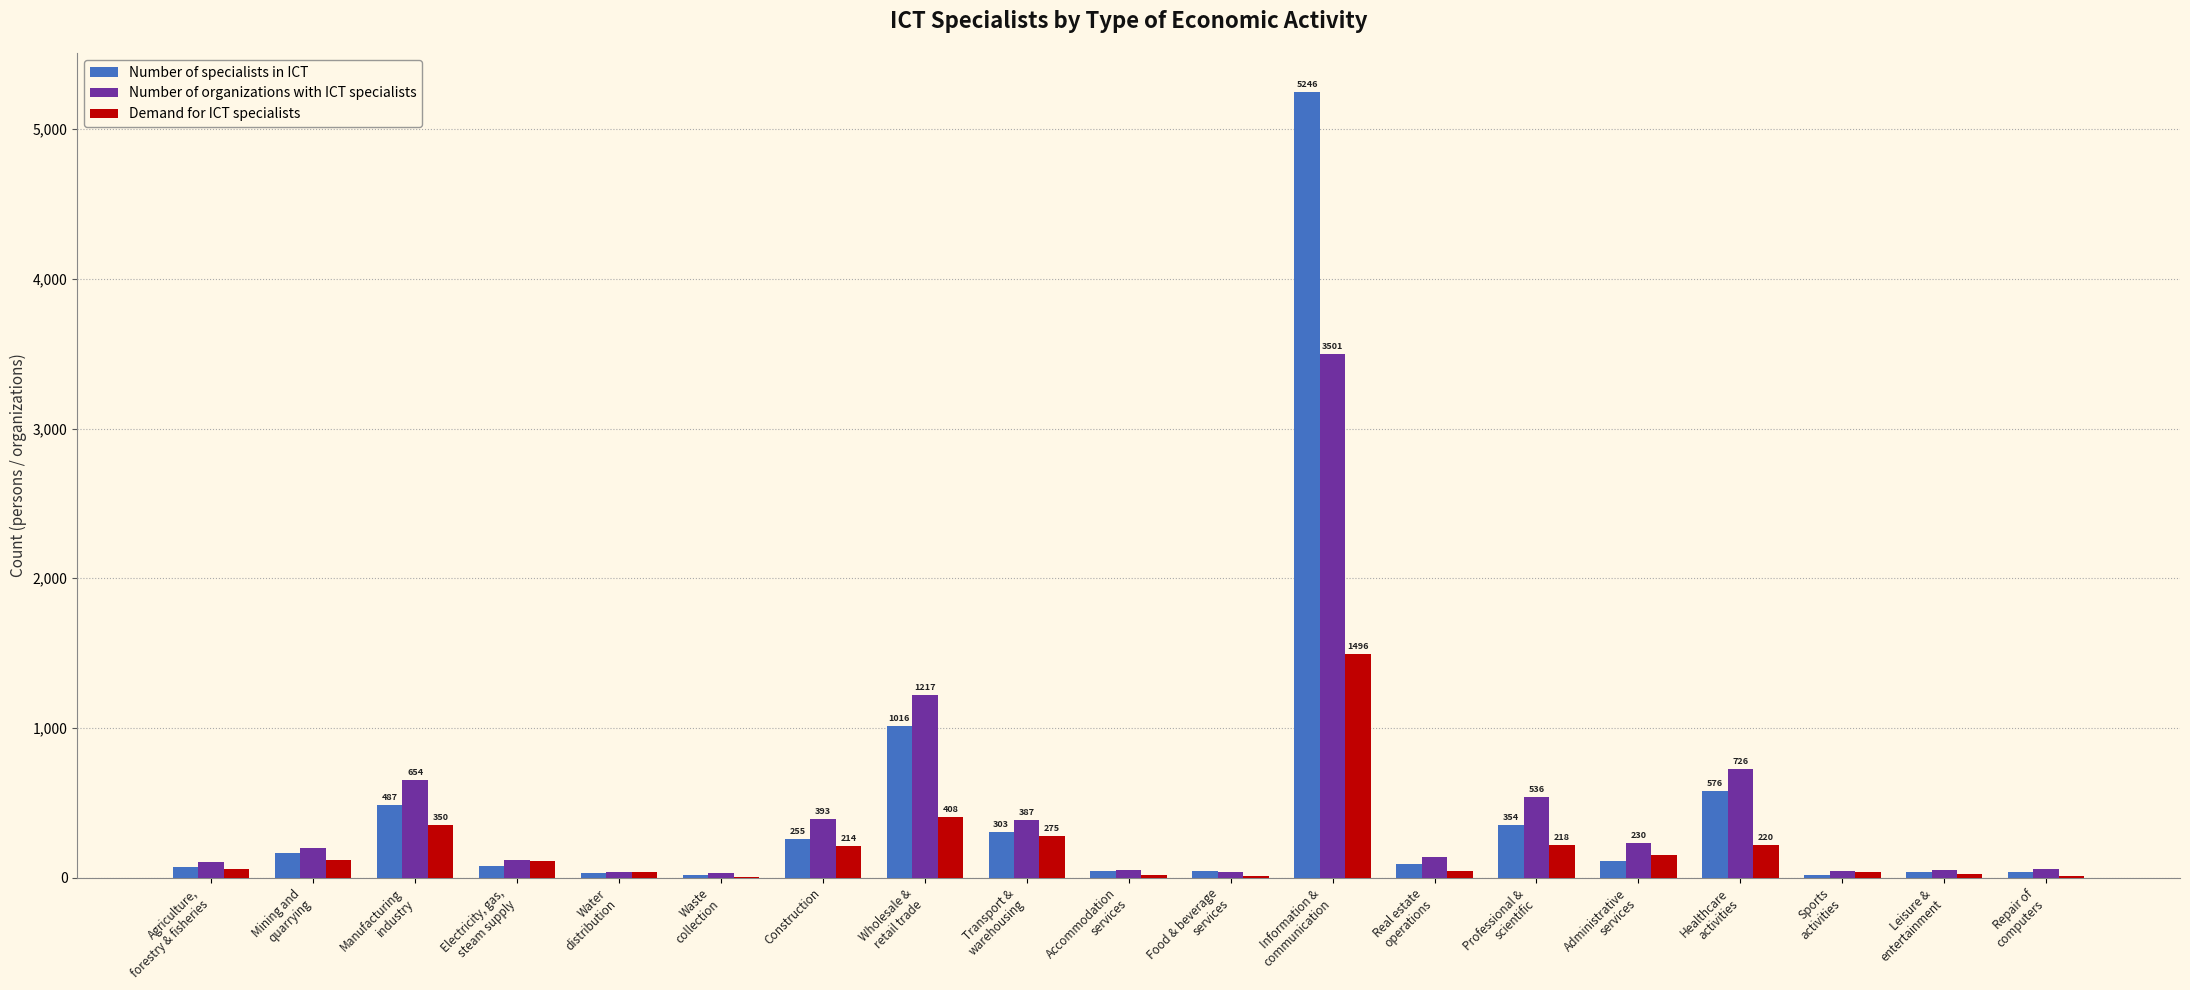

What is the greatest value displayed?

5246